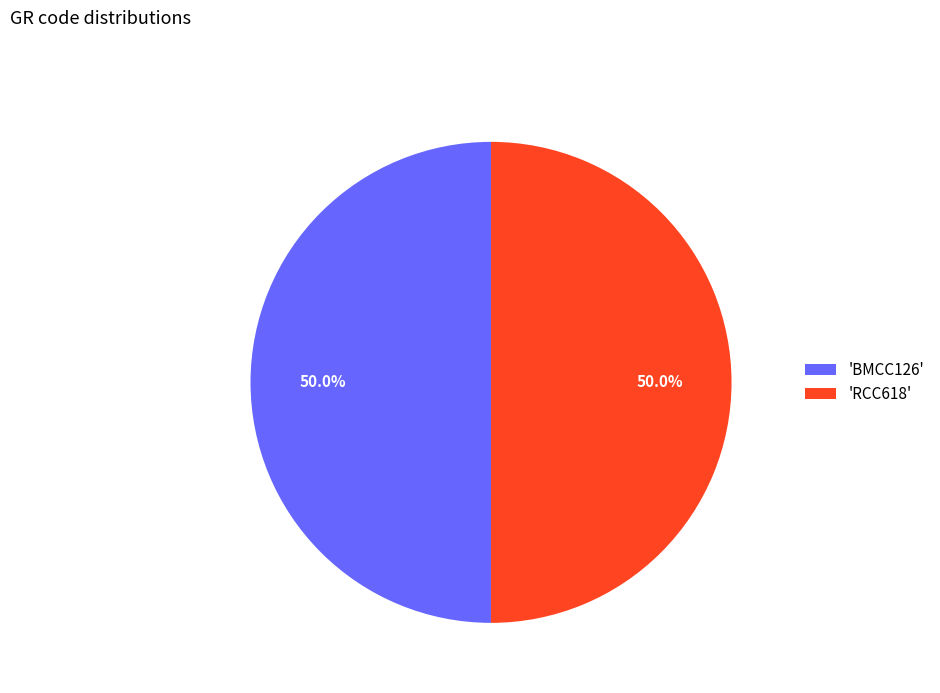

Count the number of slices in the pie.

2